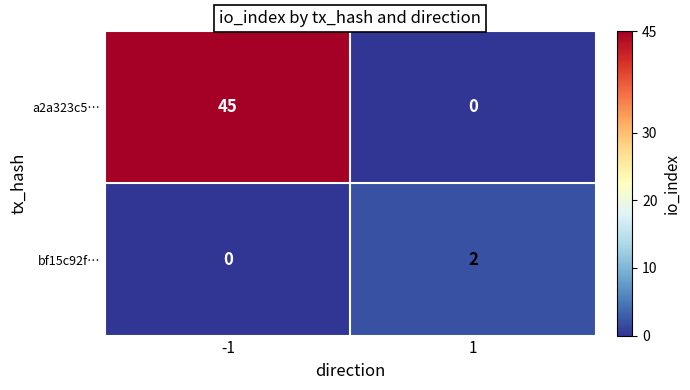

What is the maximum value shown in the chart?

45